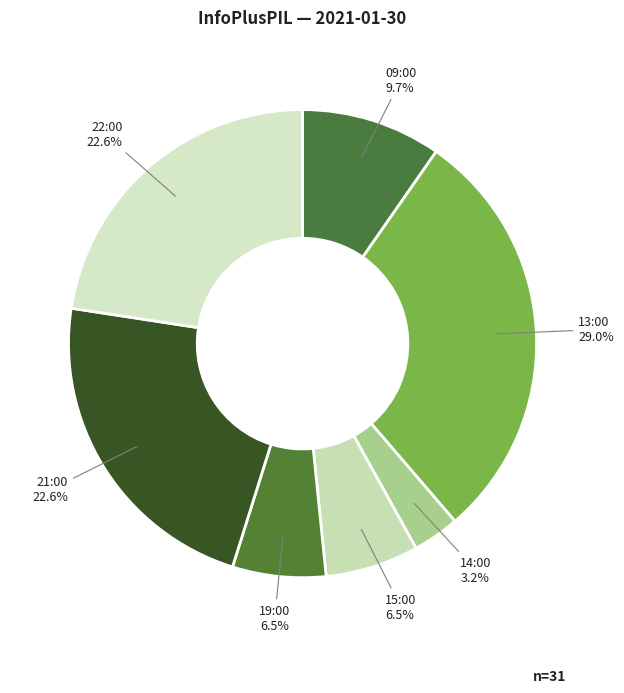

What portion of the pie excludes 14:00?

96.8%